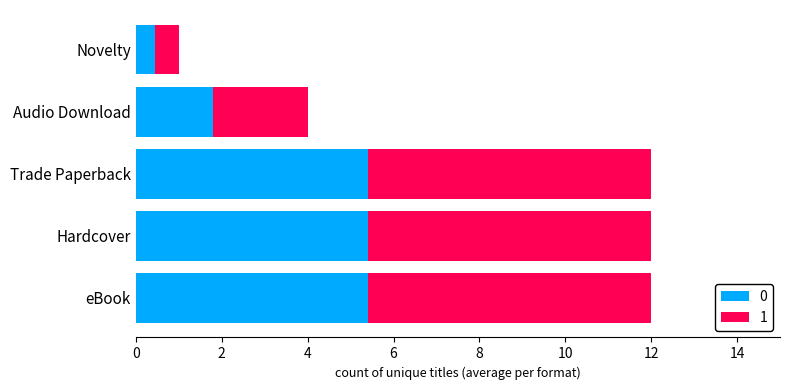

The 0 series shows 5.4 at eBook. True or false?

True